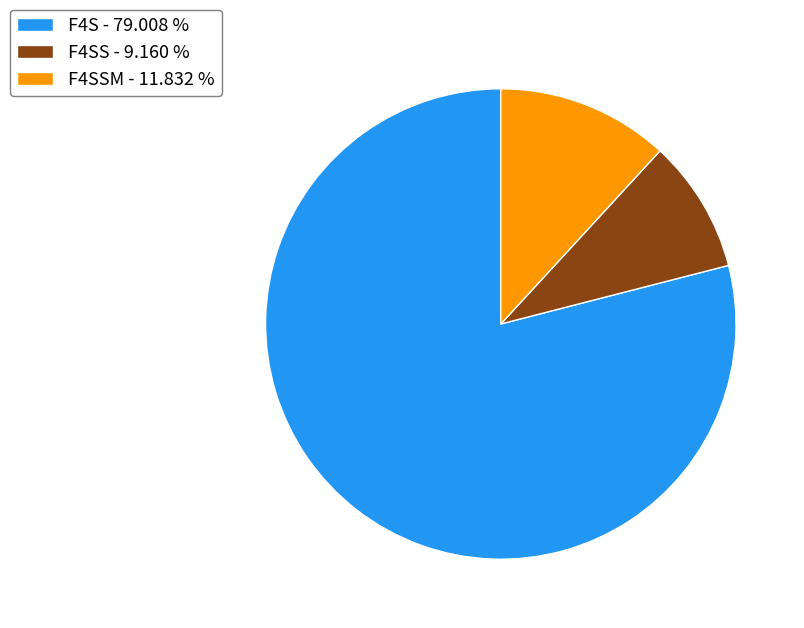

Is there a majority slice in this chart?

Yes